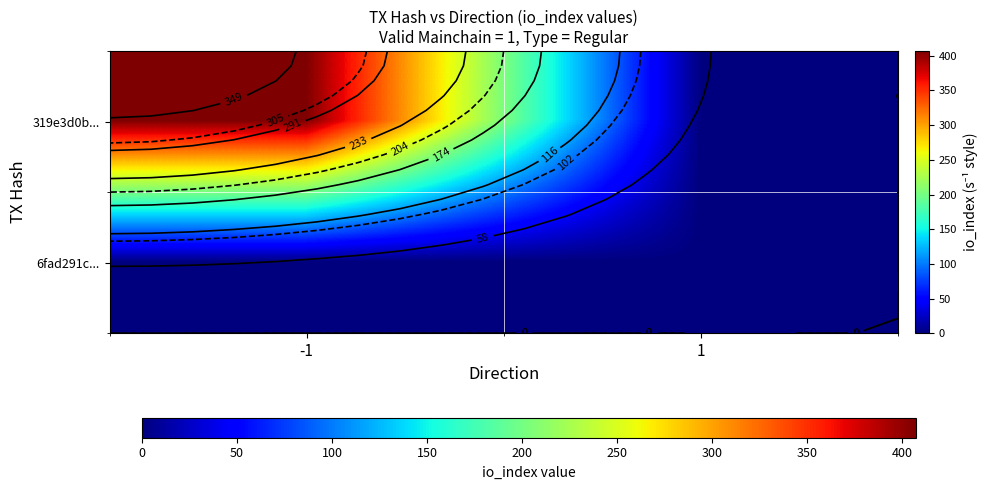

At -1, list the series in order from largest to smallest.

319e3d0b..., 6fad291c...